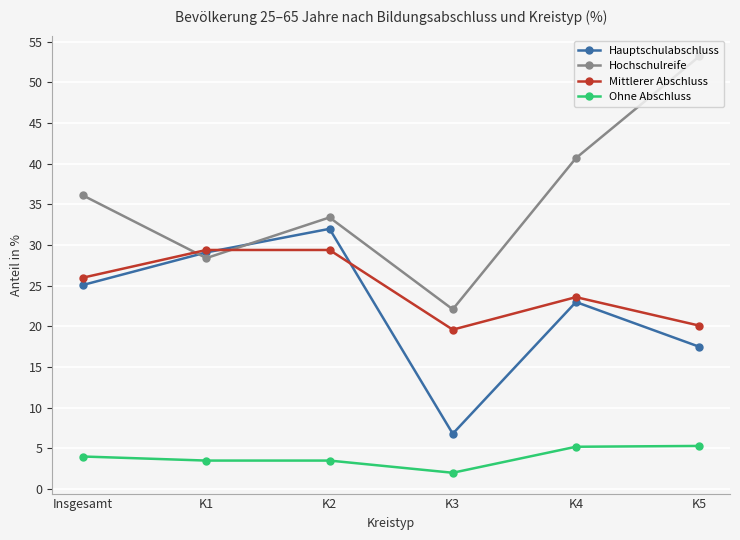

What is the highest value of the Mittlerer Abschluss series?

29.4